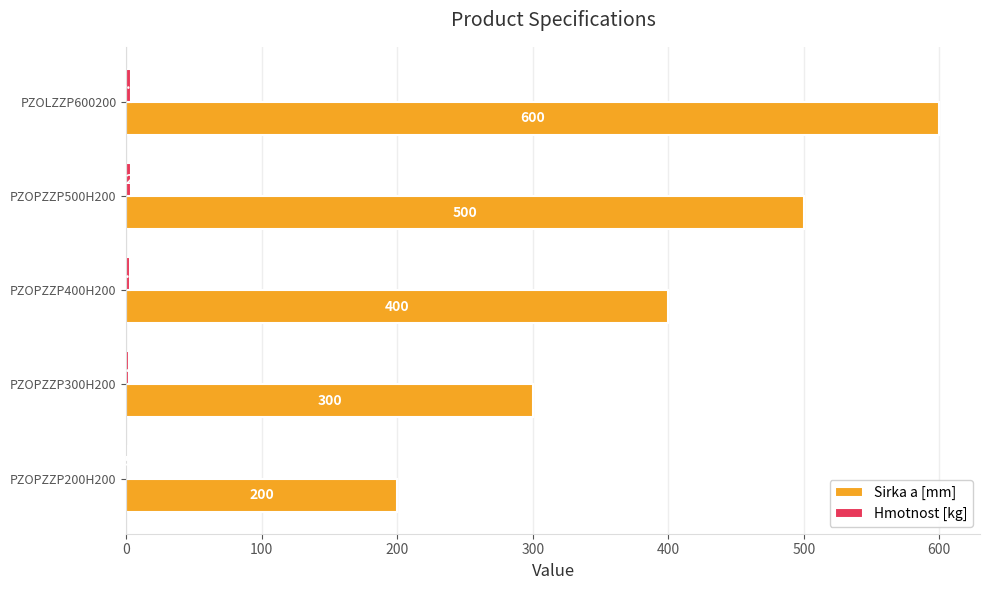

How many series are shown in this chart?

2